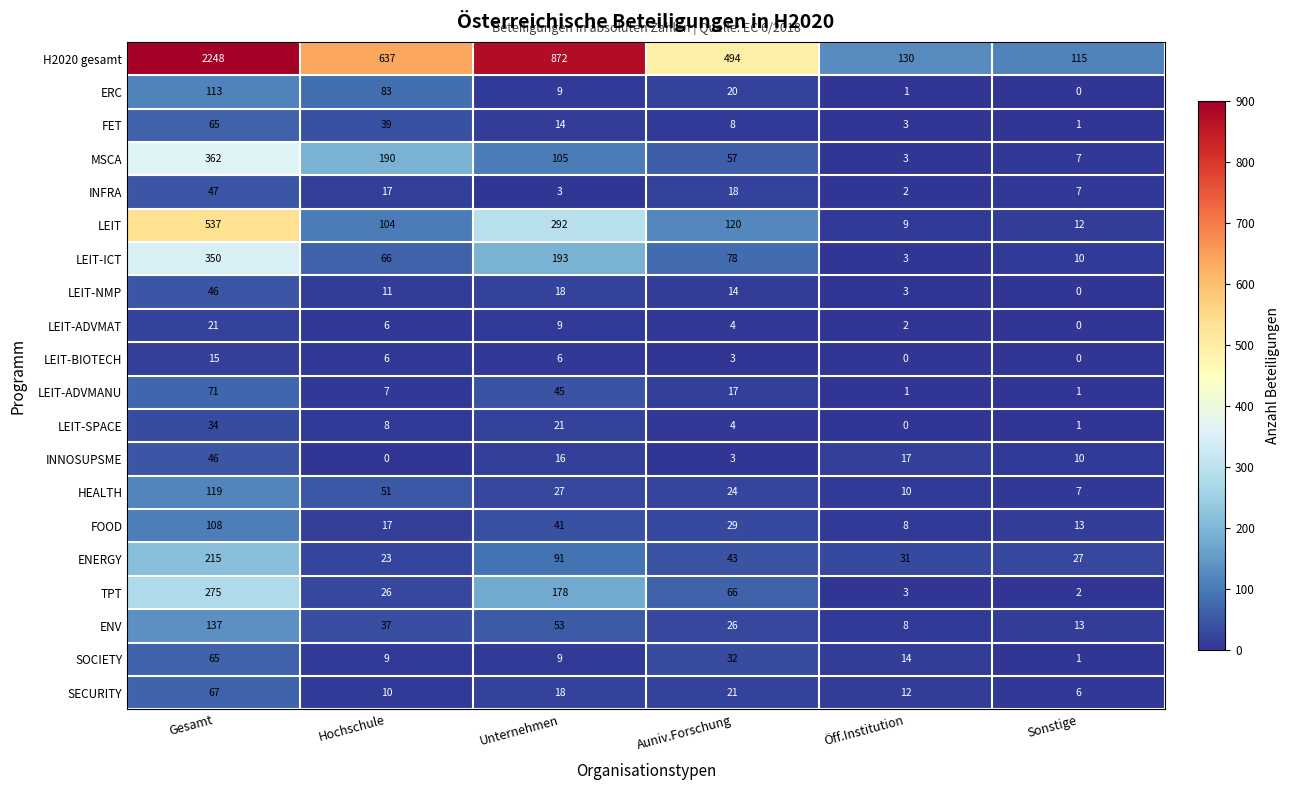

Which category has the highest value across all series?

Gesamt